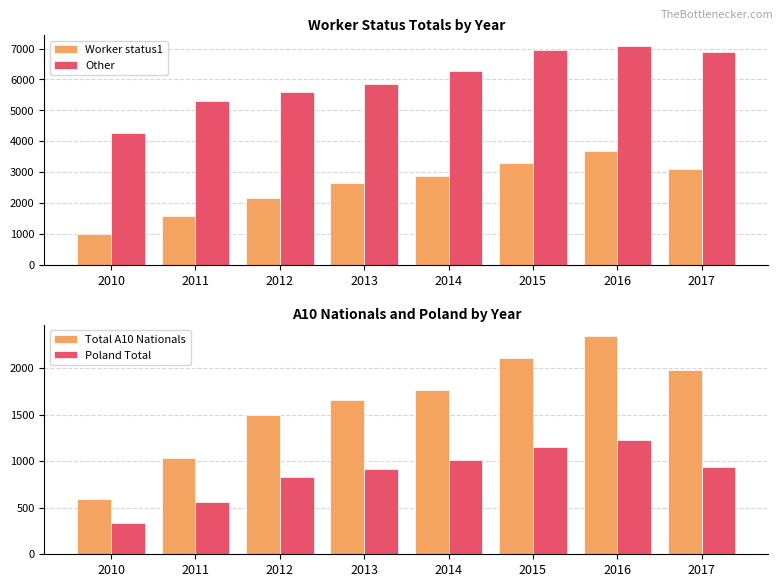

True or false: Poland Total has a value of 302 at 2012.

False